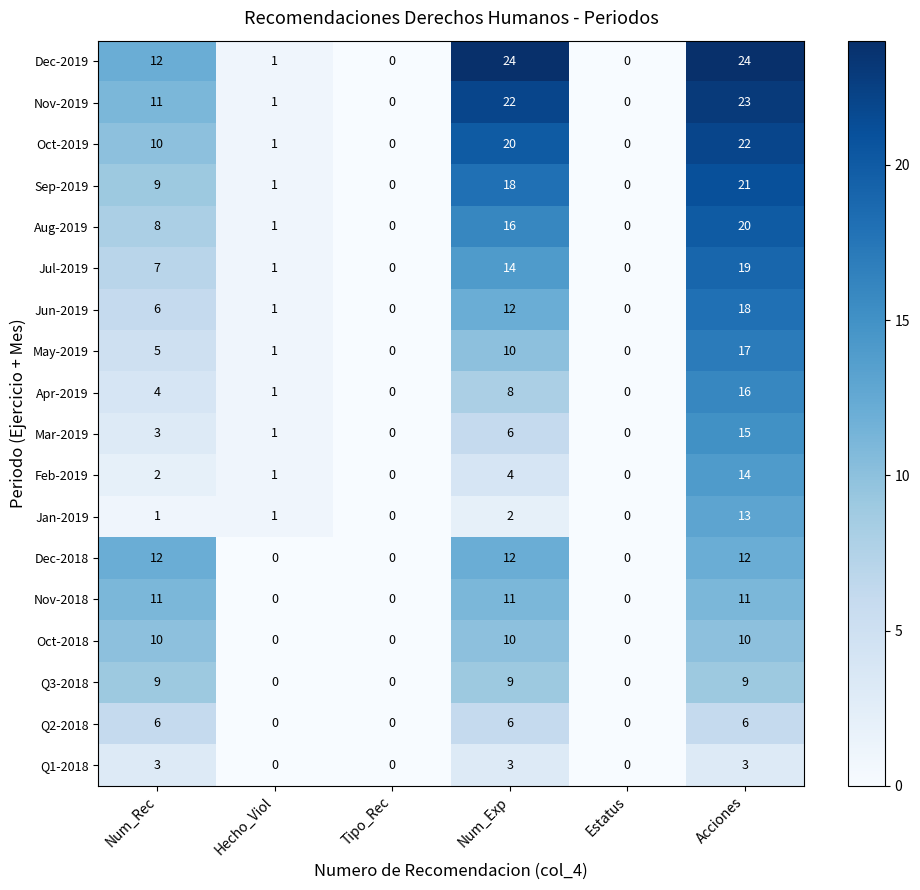

What is the sum of the Jan-2019 values at Acciones and Num_Exp?

15